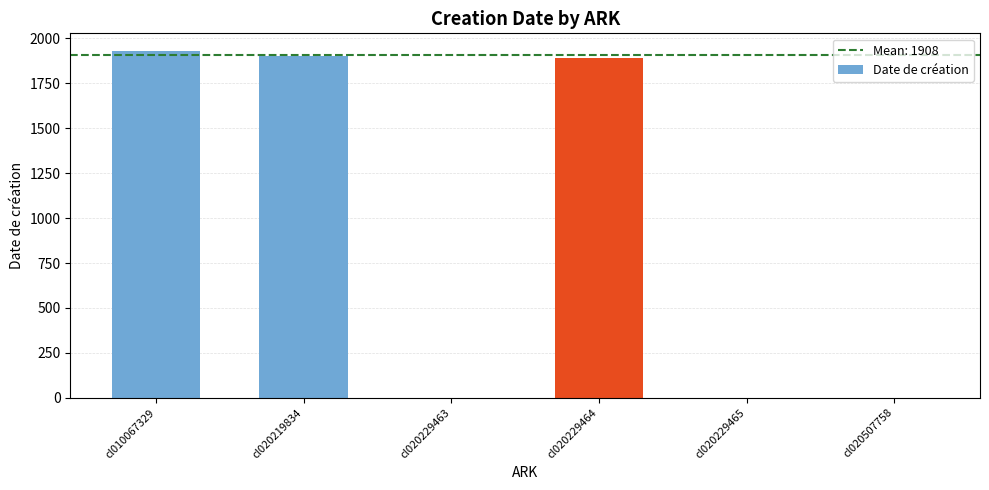

What is the sum of all values?

5725